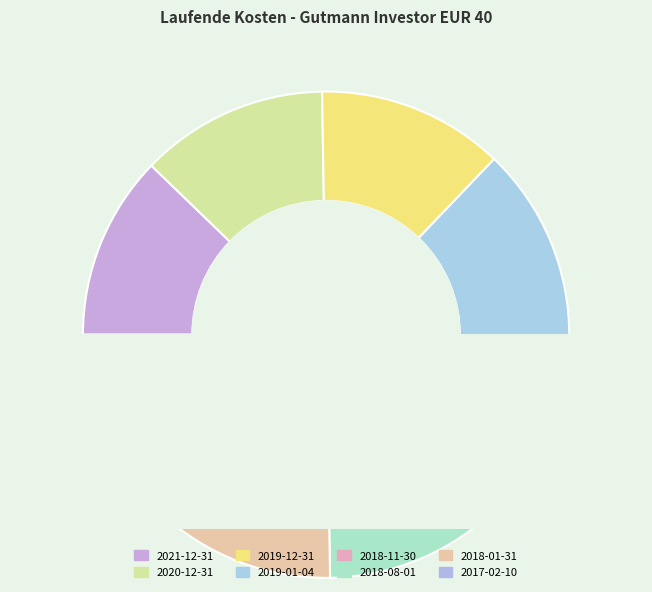

Which has a higher value, 2021-12-31 or 2019-12-31?

2019-12-31